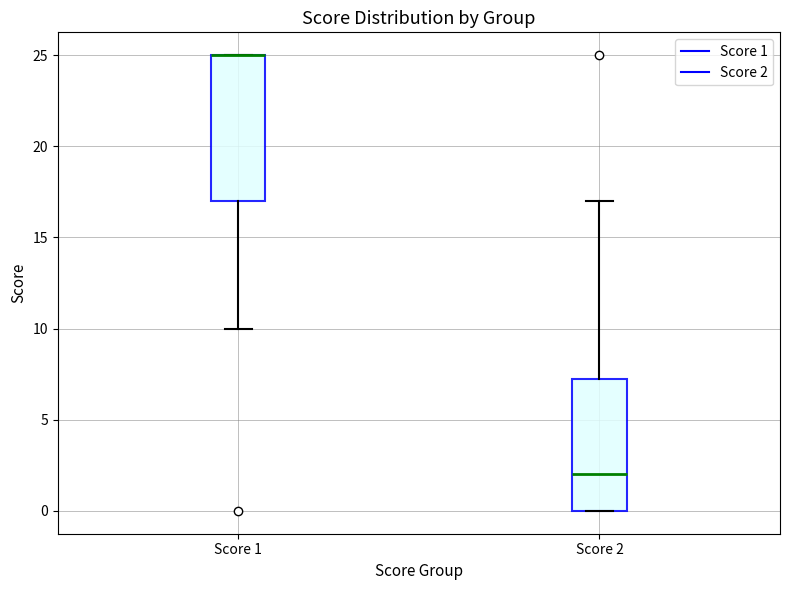

Reading left to right, read every box against the y-axis: the position of its median line, the range the box covers, and the ends of its whiskers. The values are not printed on the chart, so give them approximately, as read against the axis.

Score 1: median 25.0 (drawn on the box's upper edge), box 17.0 to 25.0, whiskers 10.0 to 25.0
Score 2: median 2.0, box 0.0 to 7.5, whiskers 0.0 to 17.0